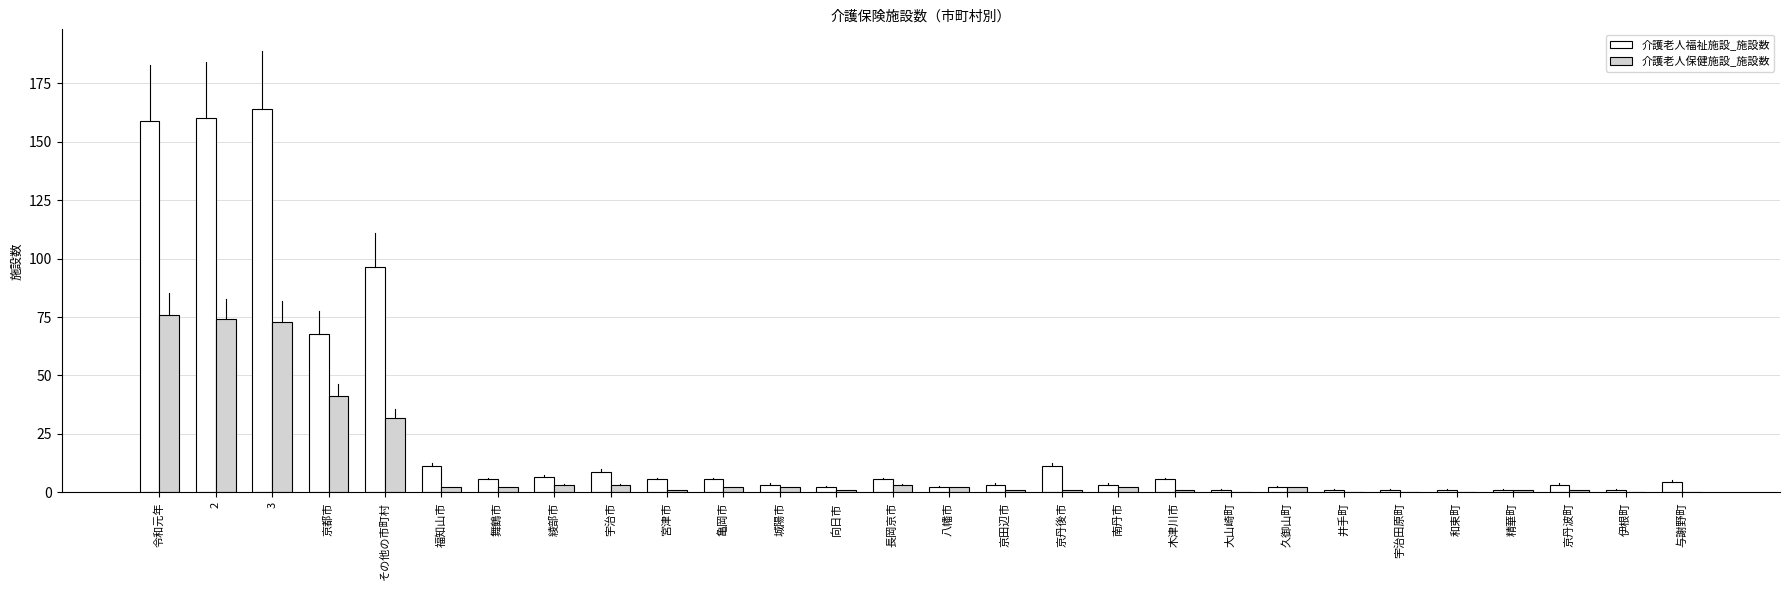

What is the highest value of the 介護老人福祉施設_施設数 series?

164.0